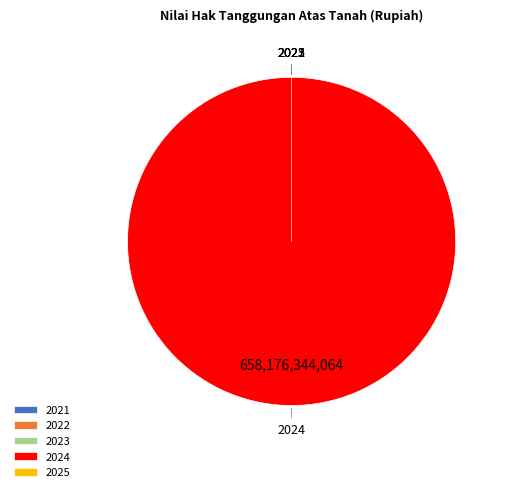

To the nearest percent, what is the average slice percentage?

20%